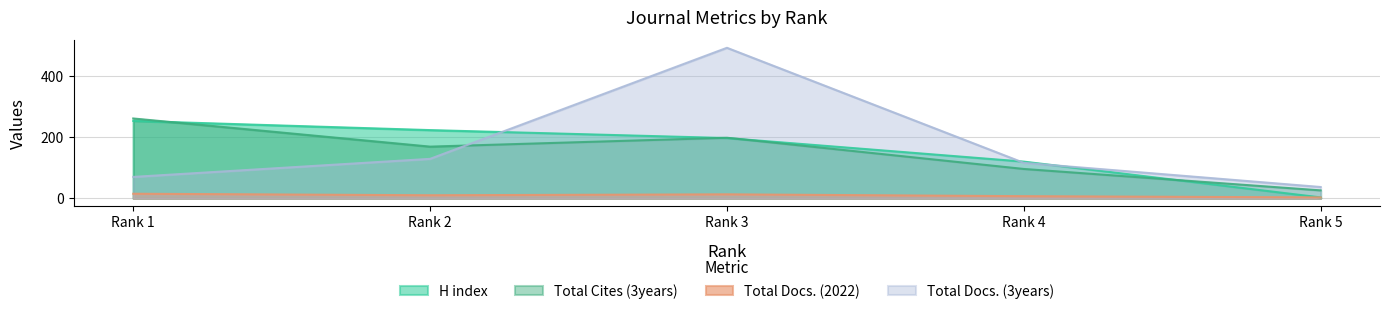

At Rank 3, list the series in order from smallest to largest.

Total Docs. (2022), H index, Total Cites (3years), Total Docs. (3years)